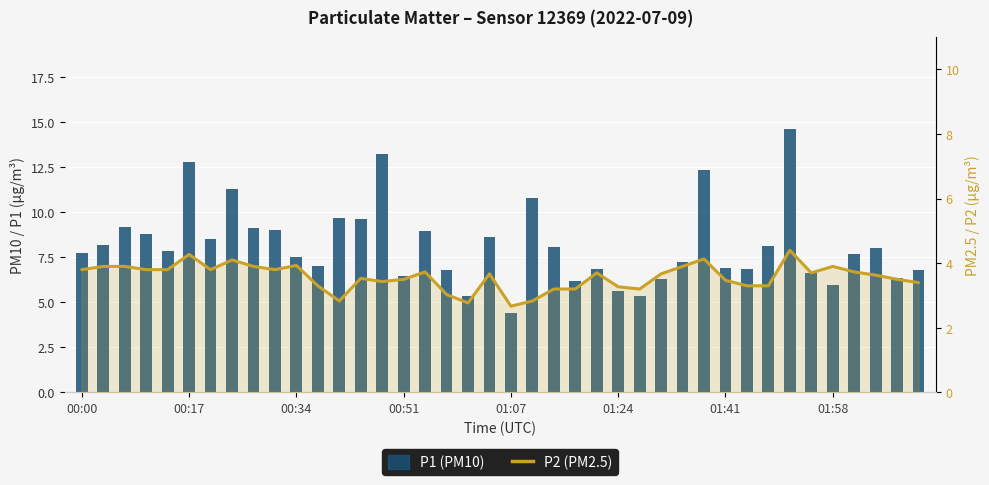

How many data points in P2 (PM2.5) are above 3?

36